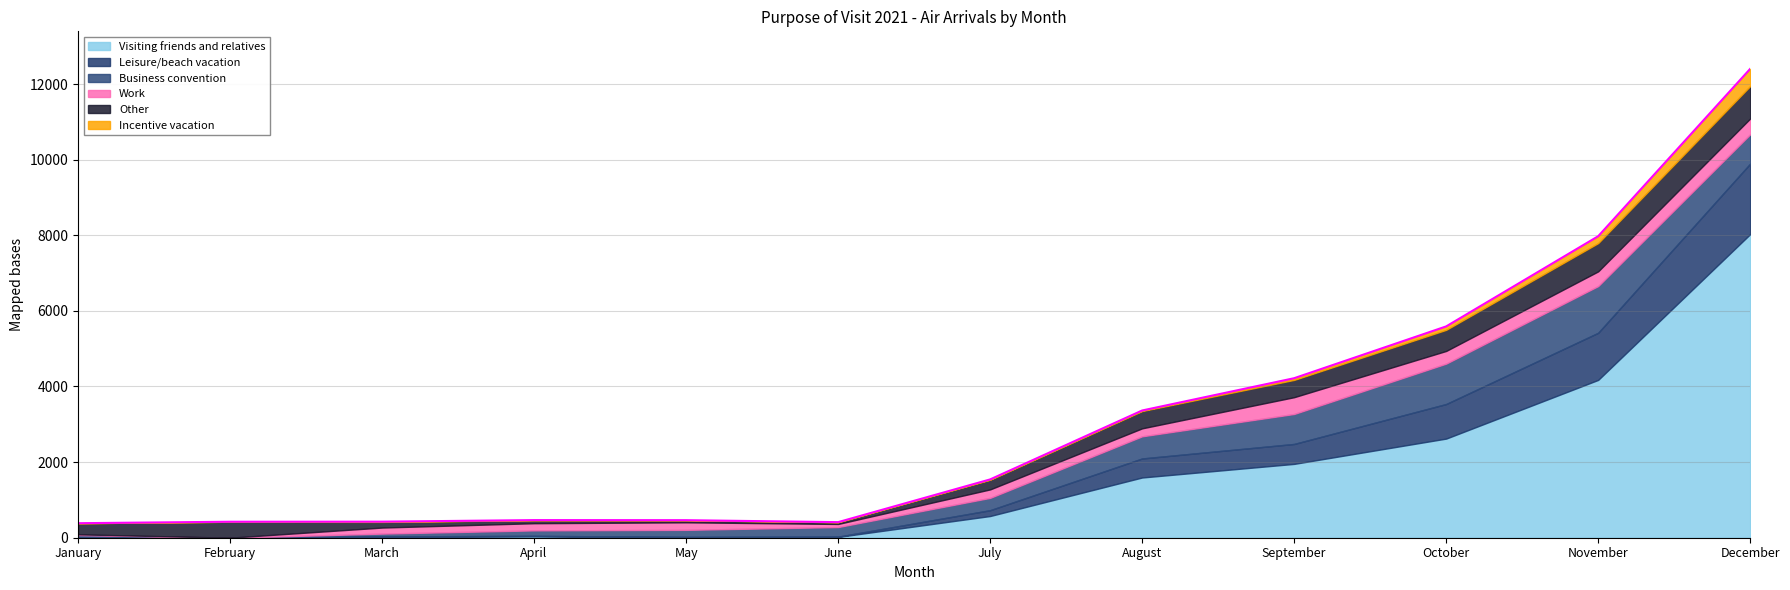

What is the value of the Business convention point at the 11th from the left?

1236